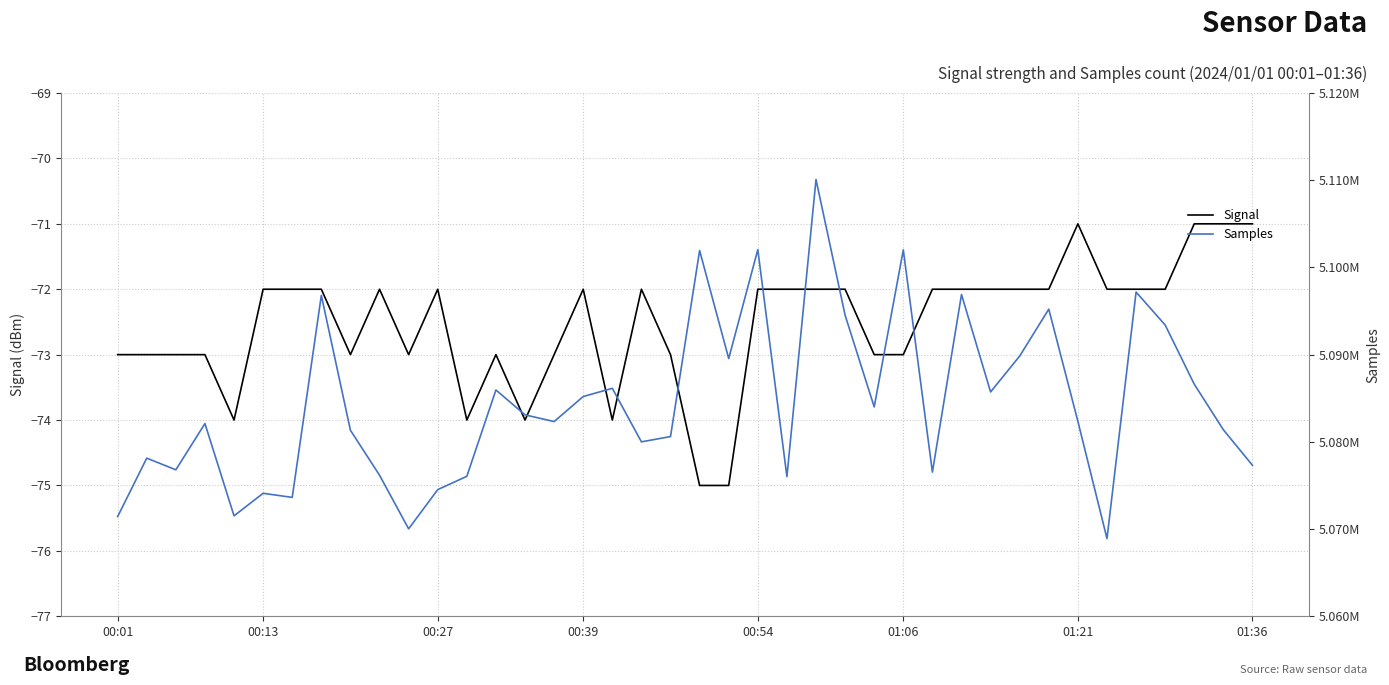

What is the difference between the maximum and minimum values in the Samples series?

41172